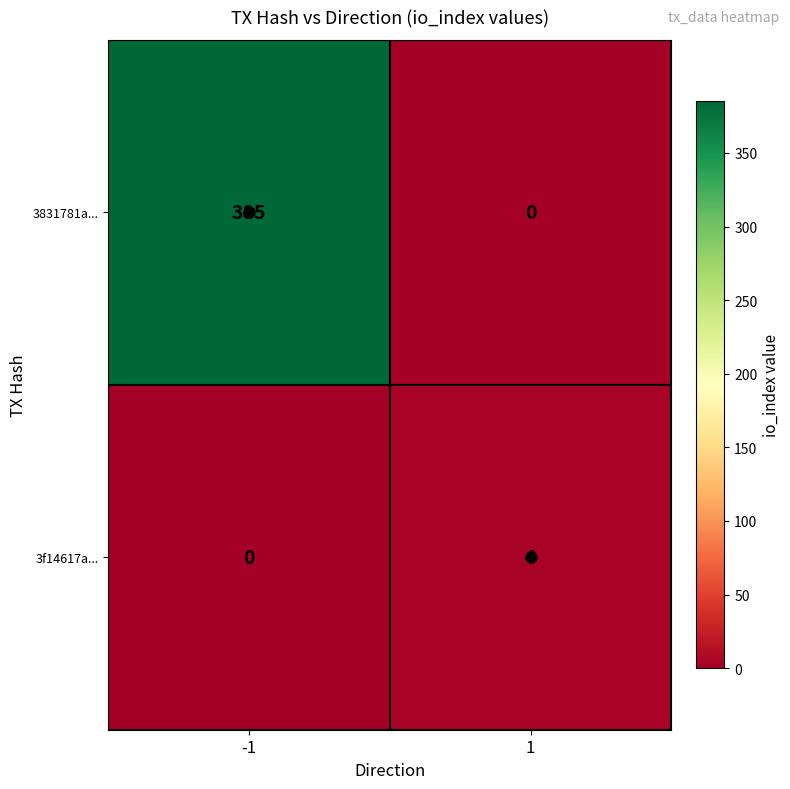

What is the maximum value shown in the chart?

385